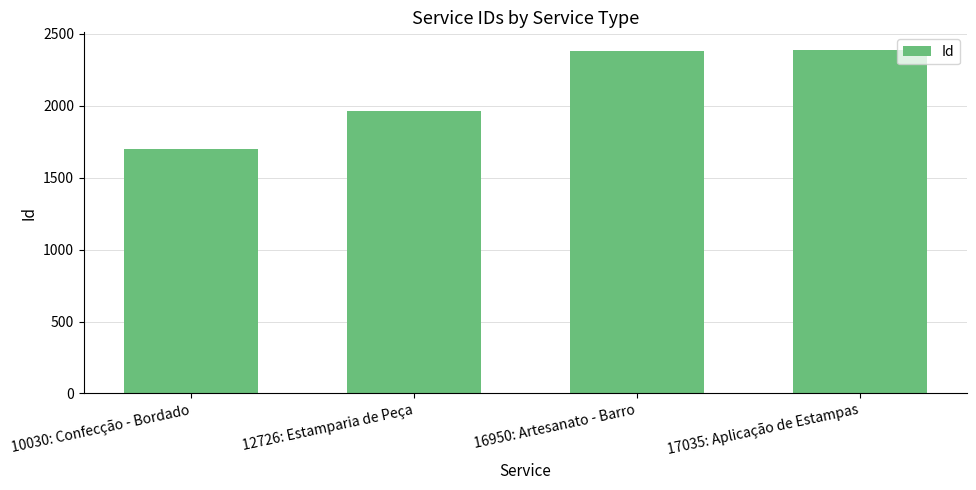

The value at 12726: Estamparia de Peça is 3201. True or false?

False